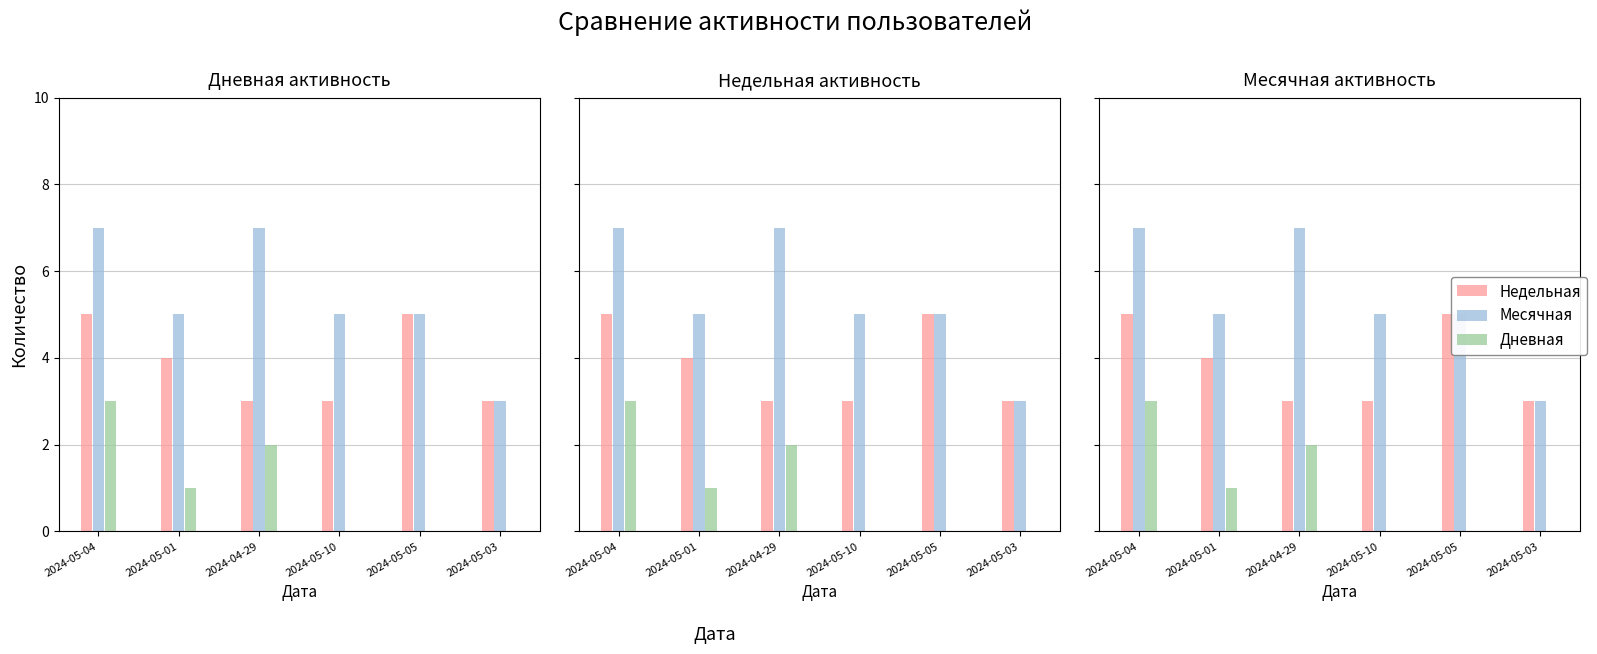

How many bars are there in each group?

3